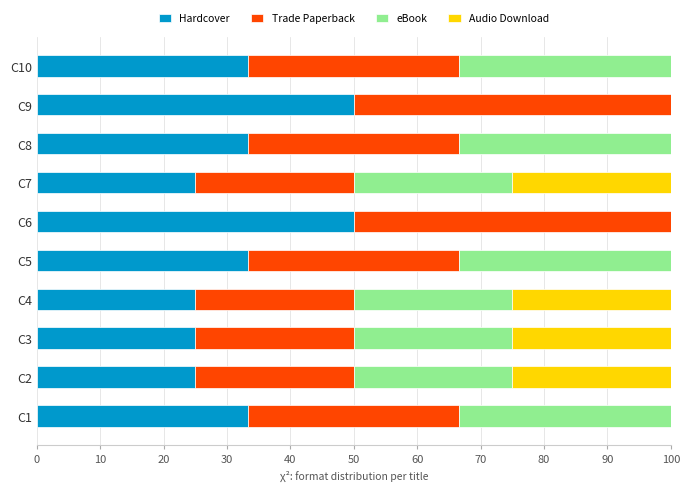

True or false: Hardcover has a value of 65.6 at C9.

False